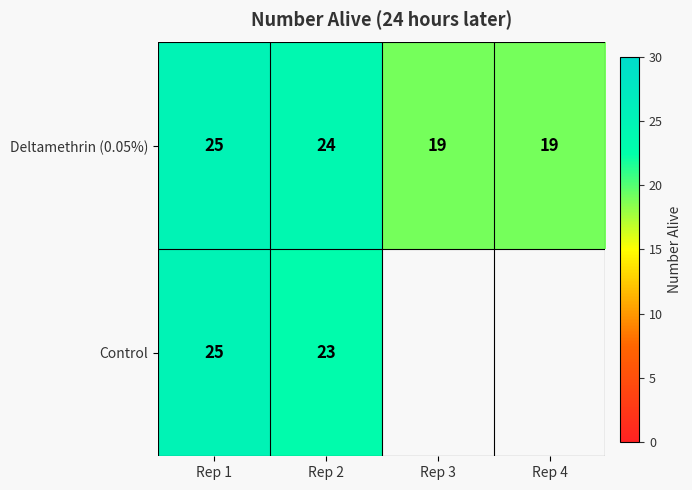

At which category does the chart reach its minimum across all series?

Rep 3